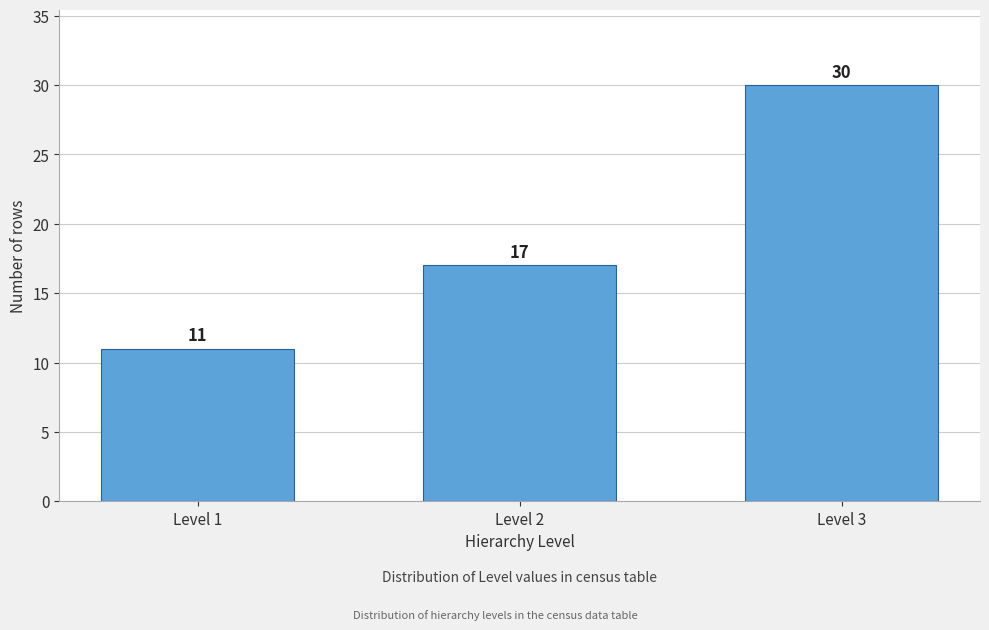

Reading left to right, what are all the values shown in this chart?

11	17	30